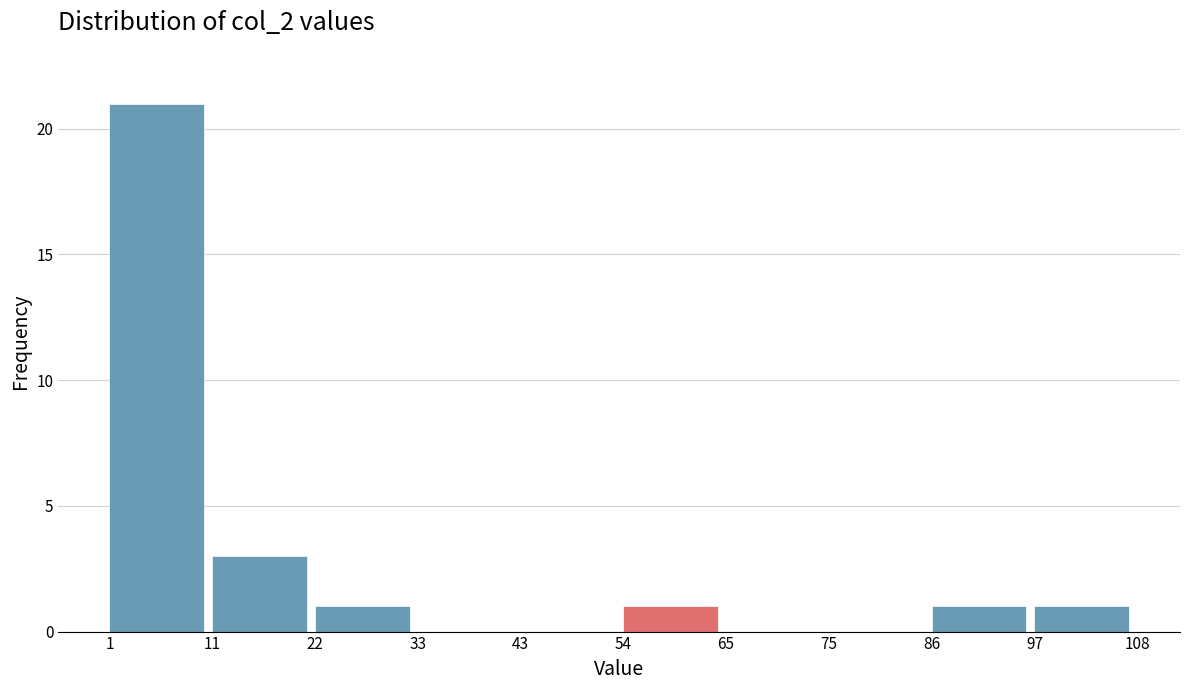

Reading left to right, list every bar in this chart as the range it spans on the x-axis followed by its height. The values are not printed on the chart, so give them approximately, as read against the axis.

1 to 11: 21
11 to 22: 3
22 to 33: 1
33 to 43: 0
43 to 54: 0
54 to 65: 1
65 to 75: 0
75 to 86: 0
86 to 97: 1
97 to 108: 1